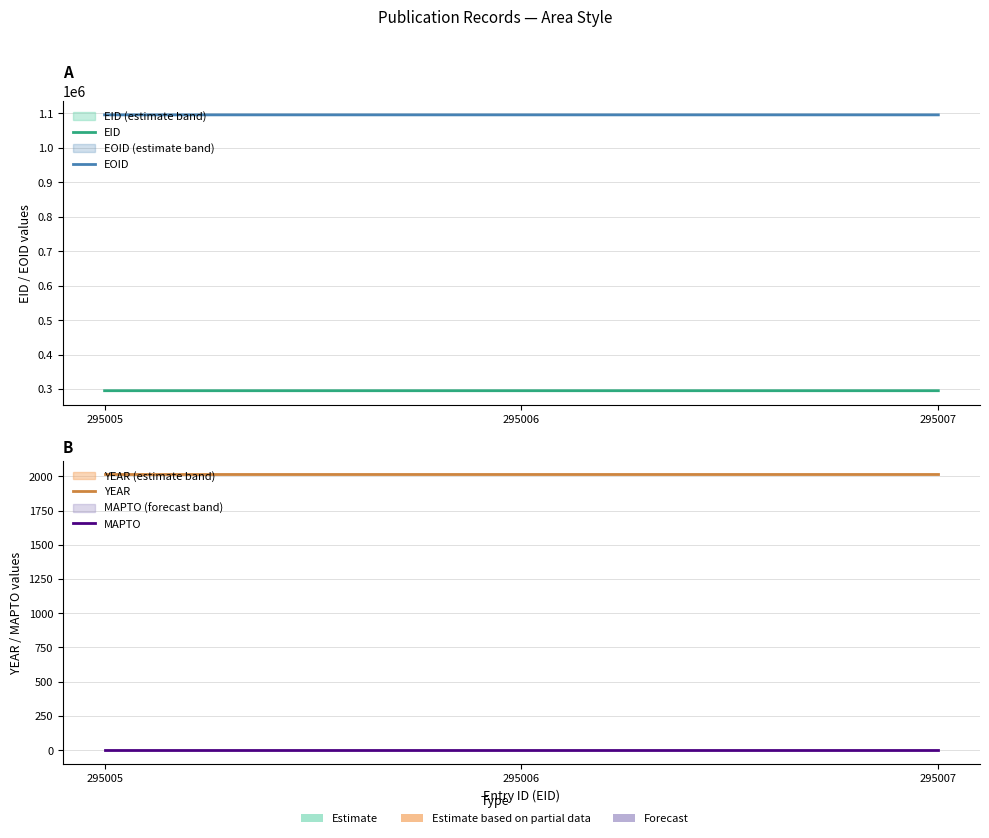

At which label does EID reach its peak?

295007